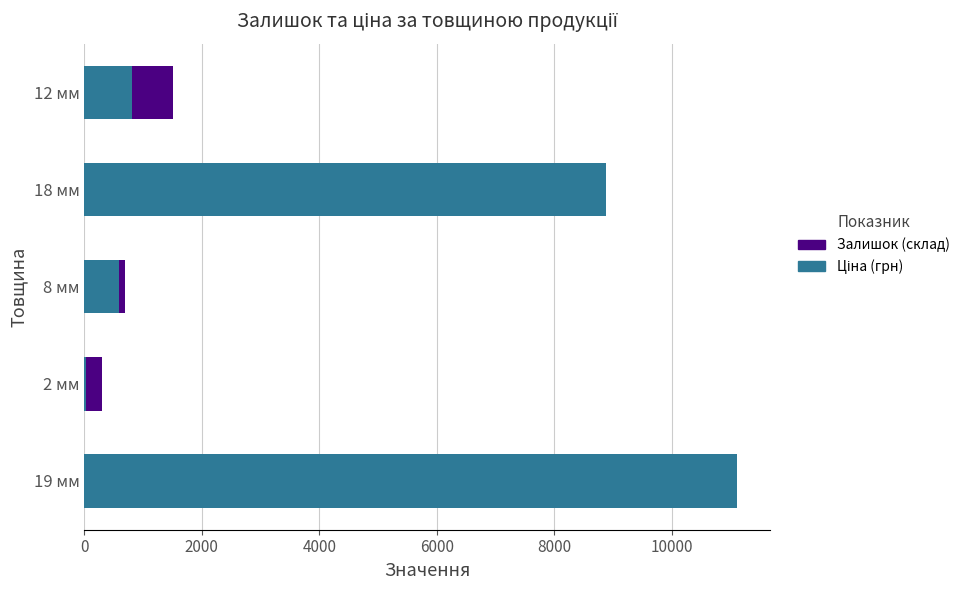

The Залишок (склад) series shows 854.8 at 18 мм. True or false?

False